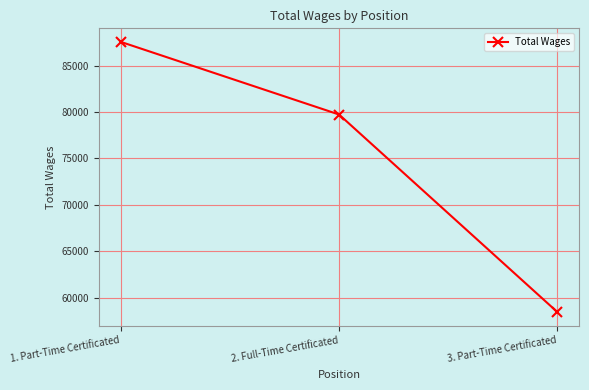

Is it true that the value at 2. Full-Time Certificated is 79740?

True